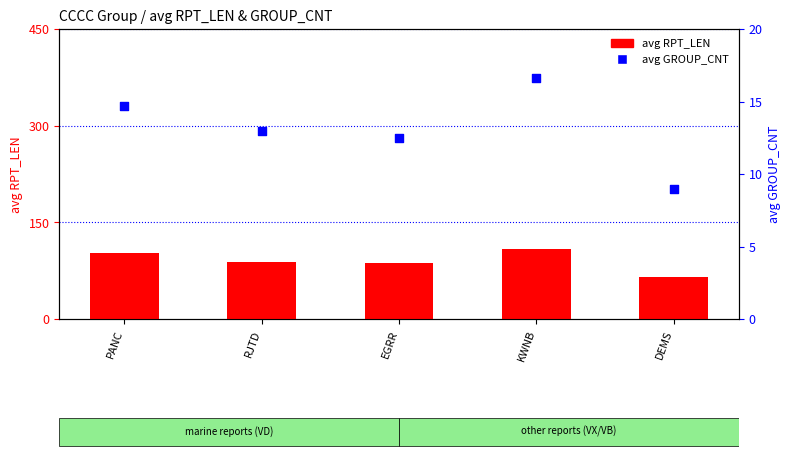

Which series reaches the maximum Y coordinate?

avg RPT_LEN